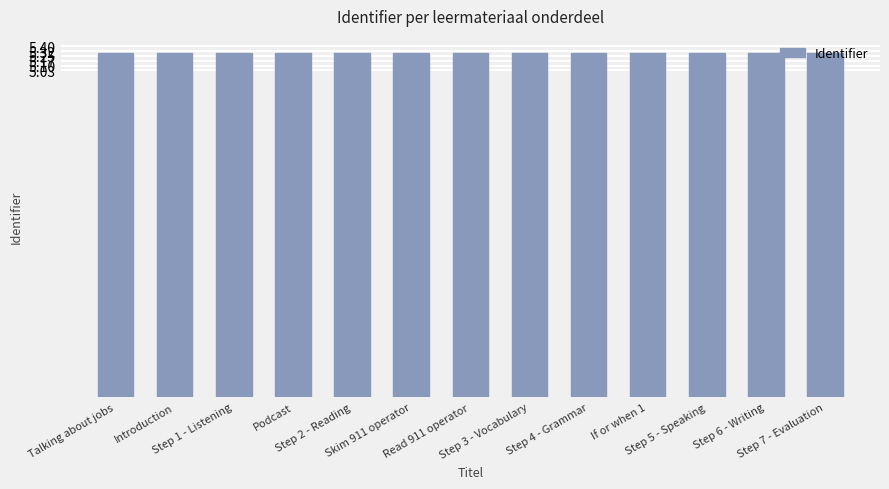

What is the approximate value at Step 1 - Listening?

5.3